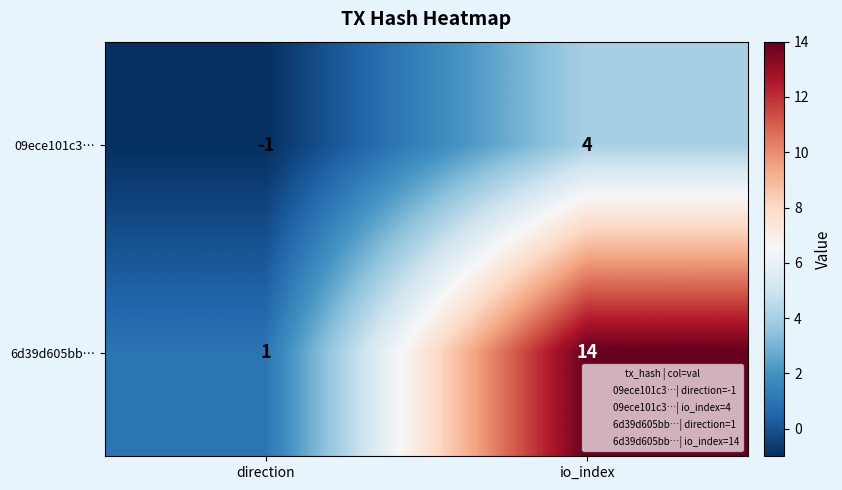

Which series has the largest range (max minus min)?

6d39d605bb…